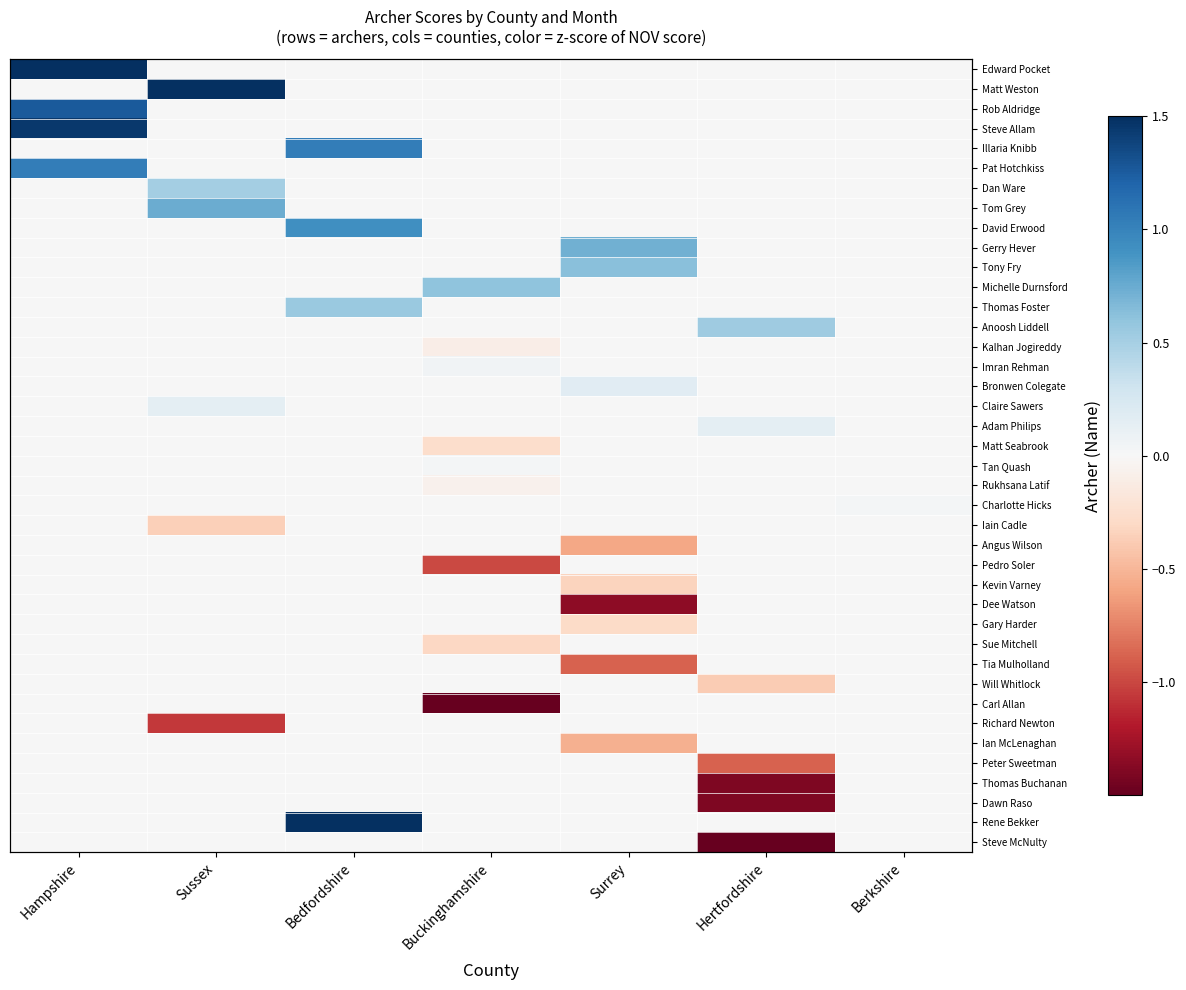

True or false: Anoosh Liddell has a value of 0.0 at Hampshire.

True